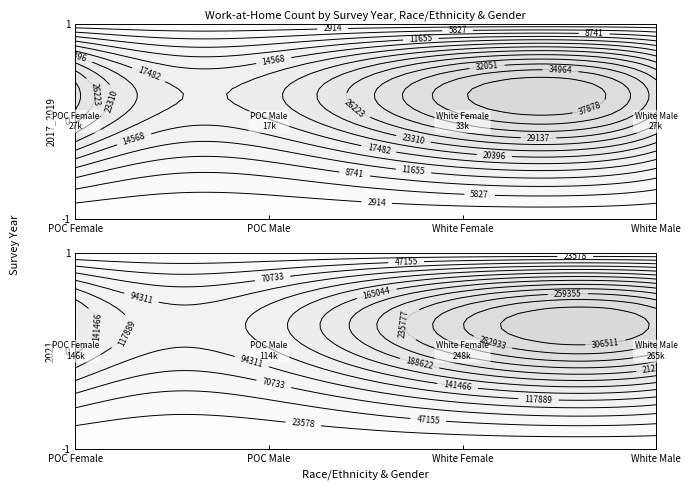

Which series has the largest range (max minus min)?

white, non-Hispanic_Male